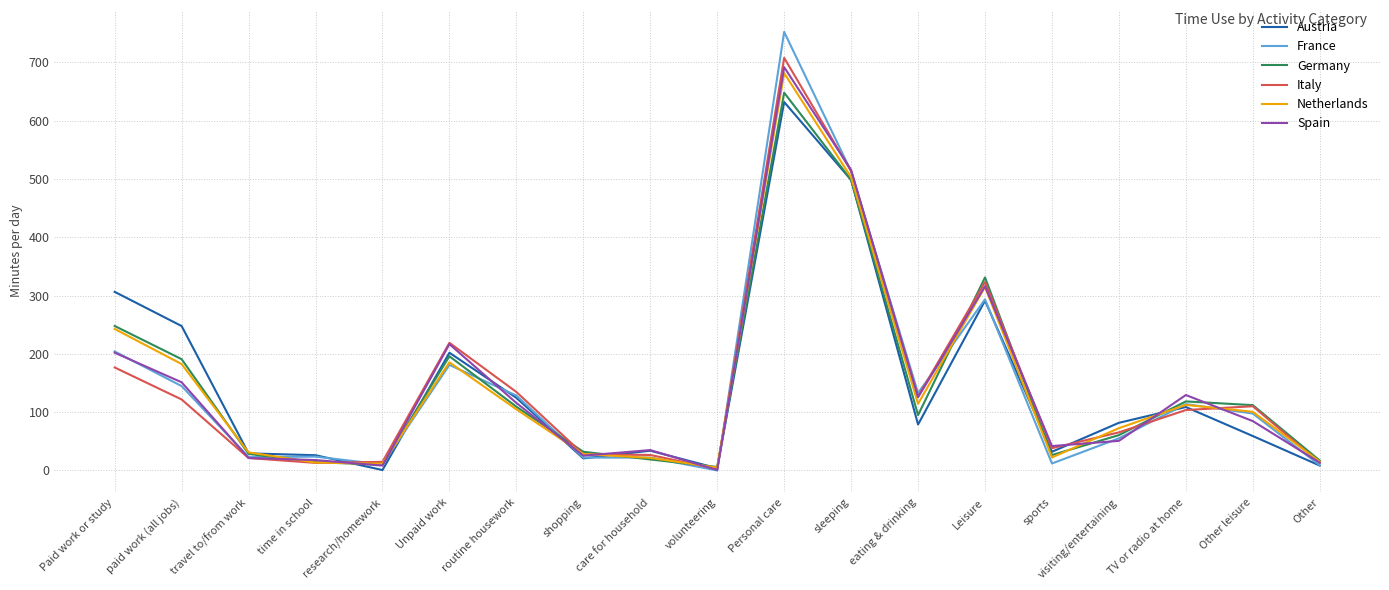

What is the total value across all series at Personal care?

4113.5